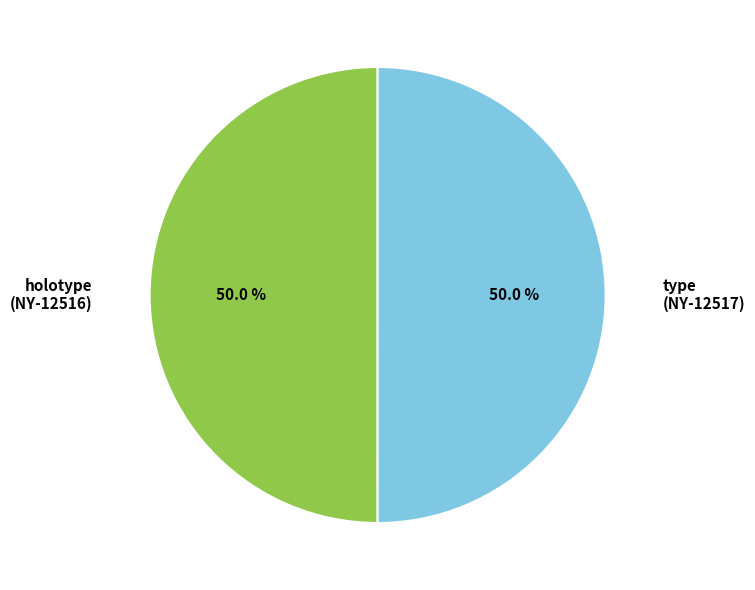

What percentage do type (NY-12517) and holotype (NY-12516) together represent?

100.0%